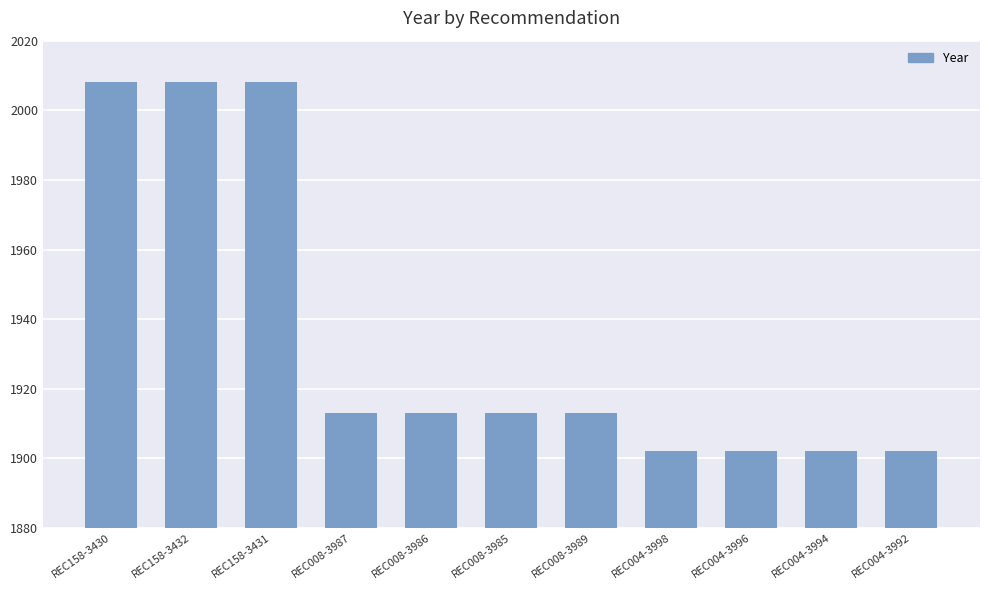

What is the value of the 4th bar from the left?

1913